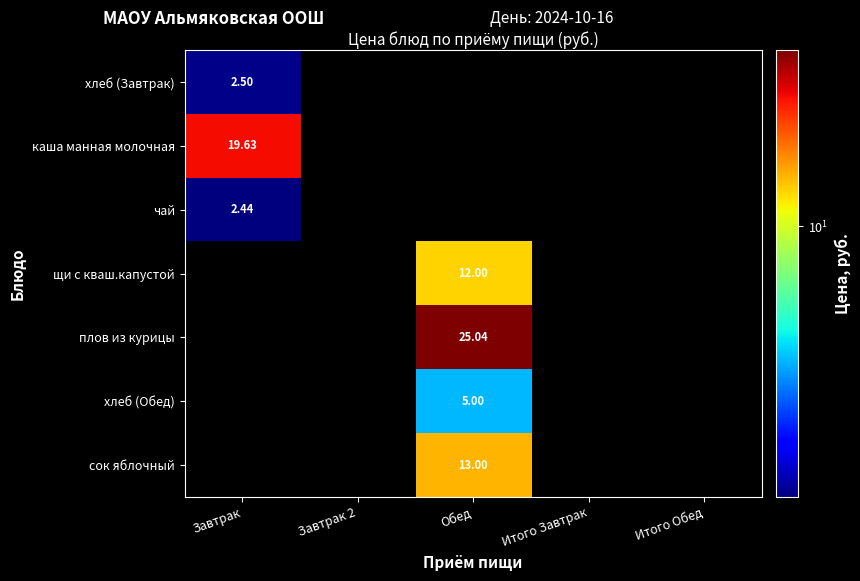

At how many categories does at least one series exceed 11?

2